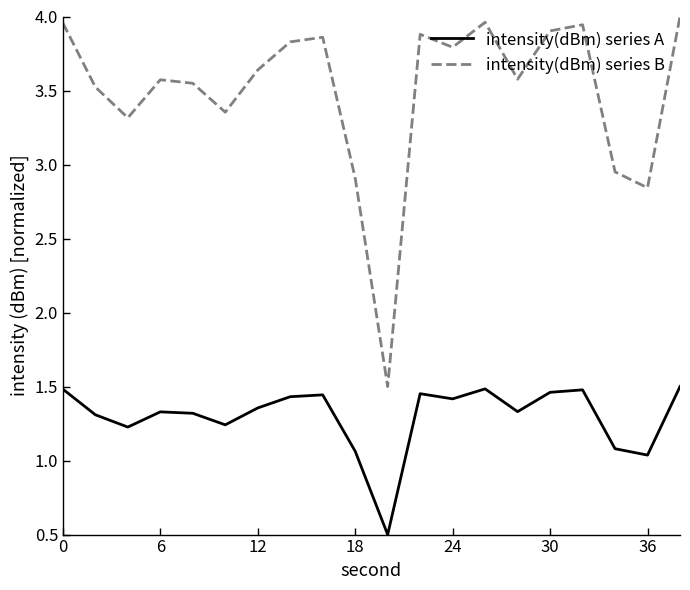

Which series has the widest spread of values?

intensity(dBm) series B